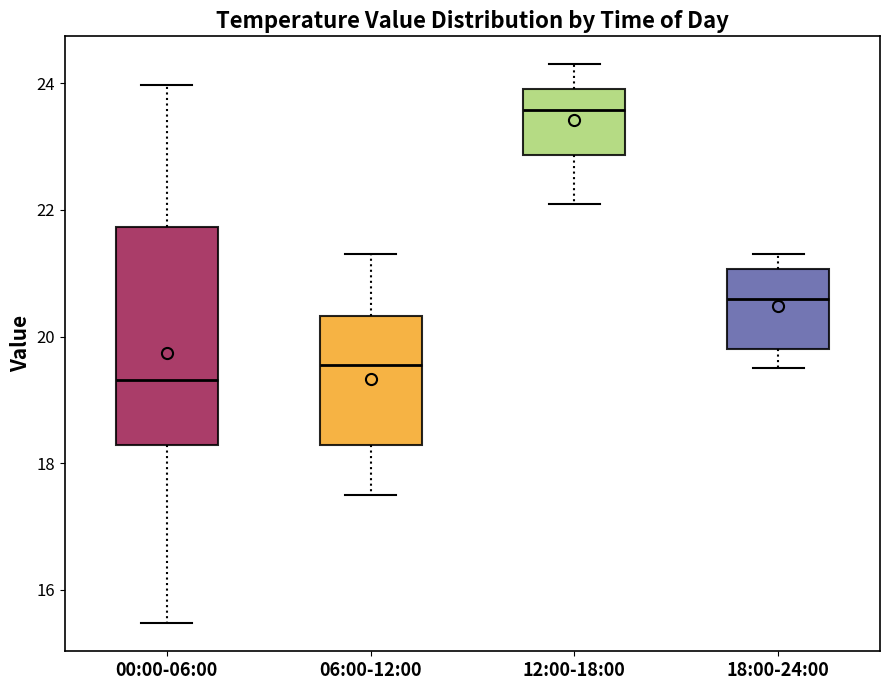

Reading left to right, transcribe this box plot: for each box, give where its median line is, the range the box spans, and where its two whiskers end, as read against the y-axis. The values are not printed on the chart, so give them approximately, as read against the axis.

00:00-06:00: median 19.4, box 18.2 to 21.8, whiskers 15.4 to 24.0
06:00-12:00: median 19.6, box 18.2 to 20.4, whiskers 17.6 to 21.4
12:00-18:00: median 23.6, box 22.8 to 24.0, whiskers 22.2 to 24.4
18:00-24:00: median 20.6, box 19.8 to 21.0, whiskers 19.6 to 21.4